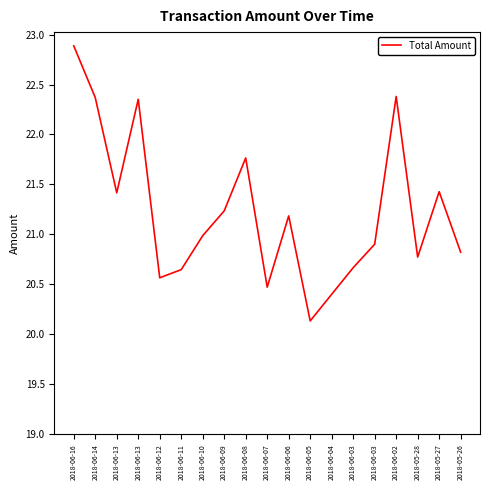

What is the difference between the maximum and second lowest values?

2.5